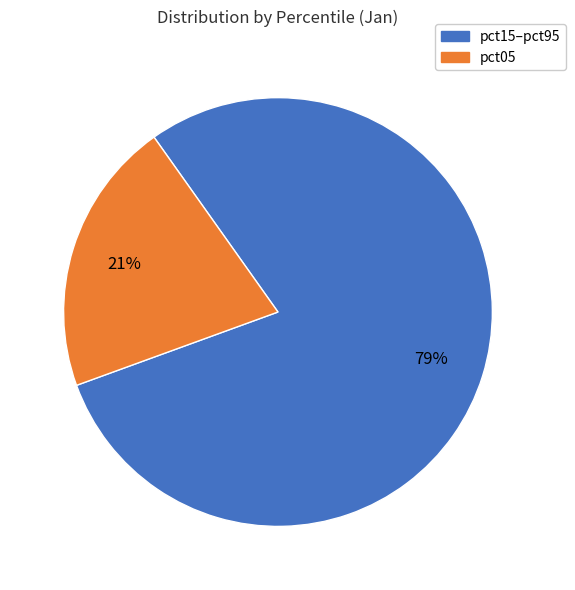

How many segments does this pie chart have?

2